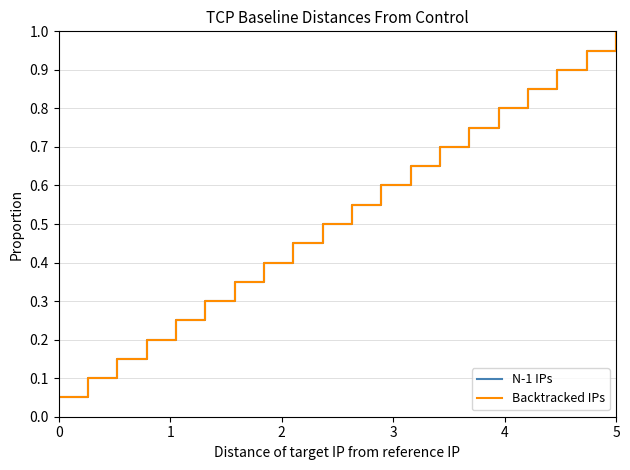

List the series in order of their peak value, highest first.

N-1 IPs, Backtracked IPs